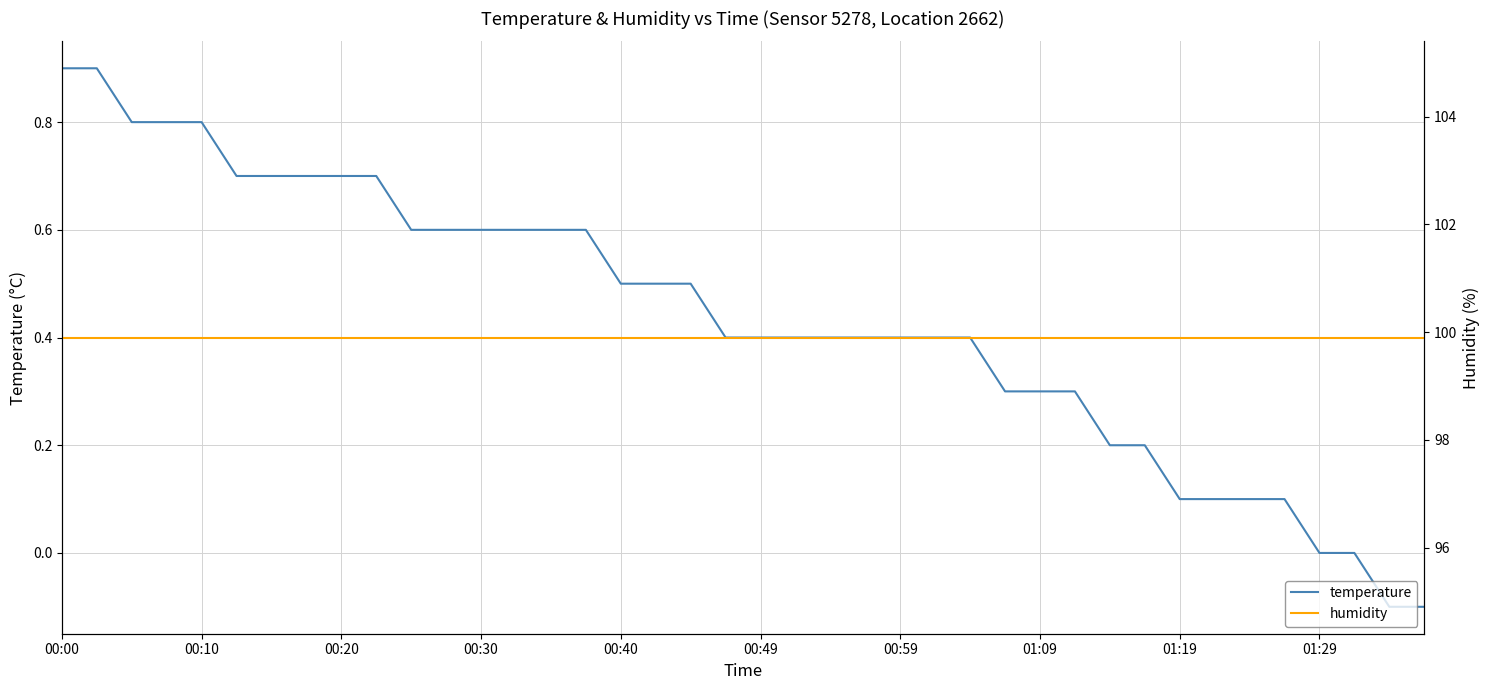

True or false: humidity and temperature cross at least once.

False